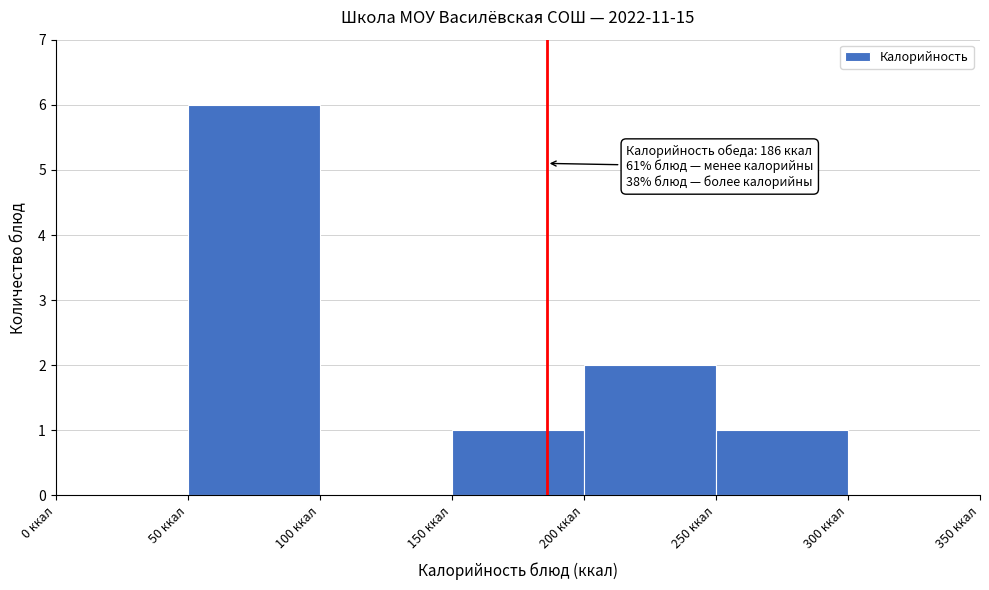

Over which range of the x-axis is the bar tallest?

50 to 100